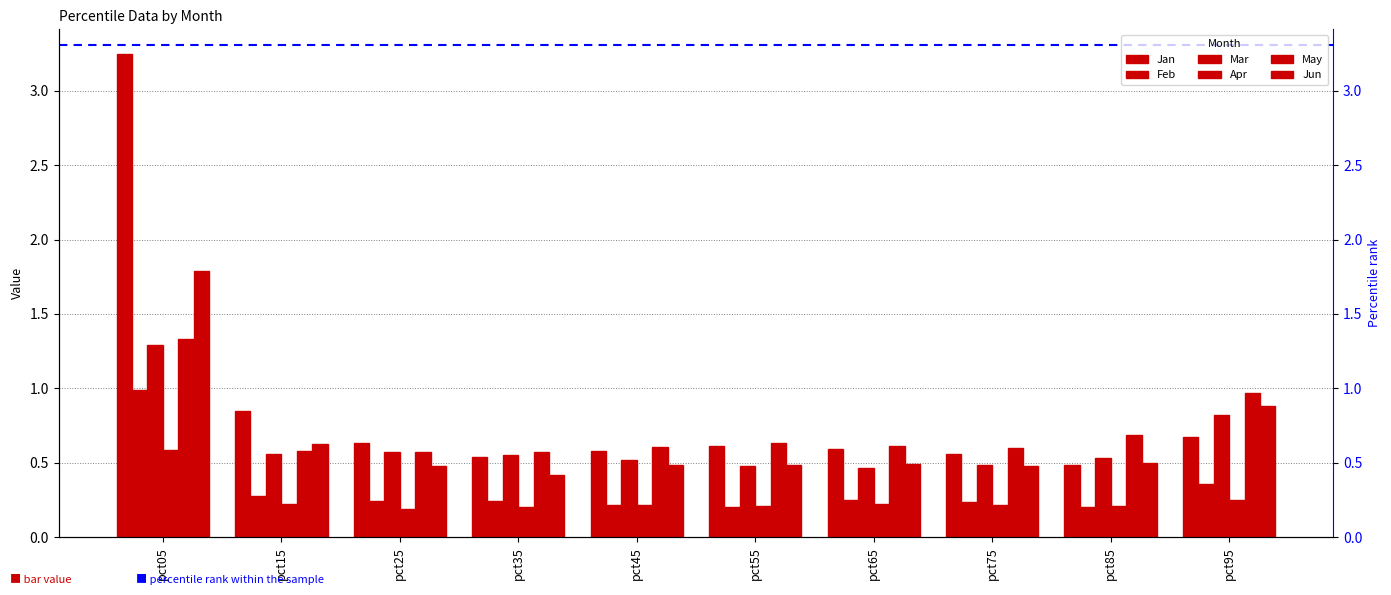

Which series has the widest spread of values?

Jan